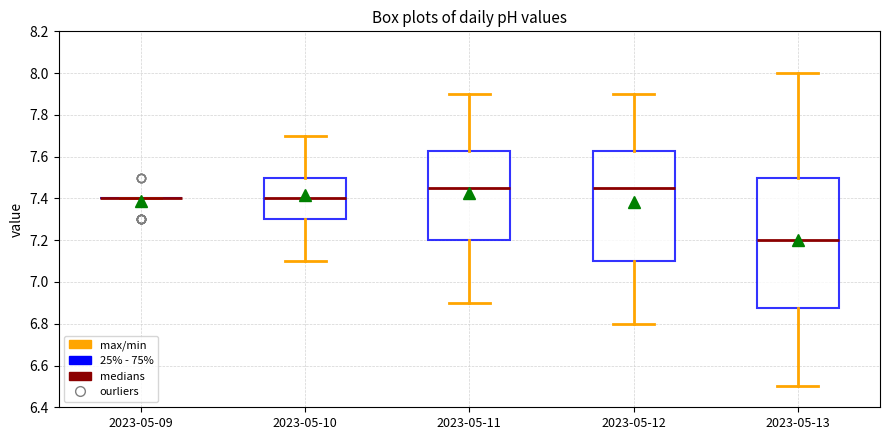

Which box is the tallest, from its lower edge to its upper edge?

2023-05-13